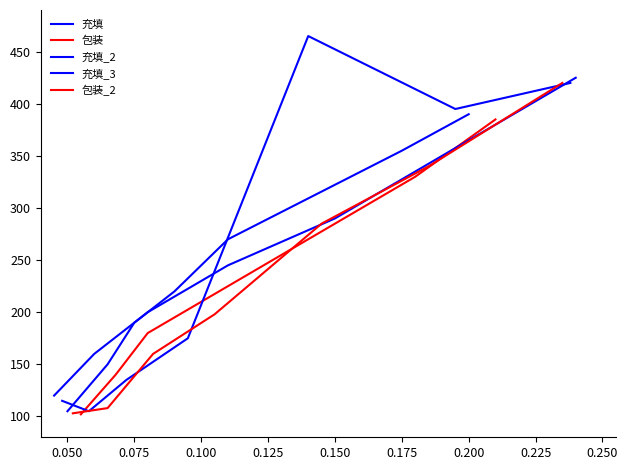

At which category is the sum across all series the highest?

0.175